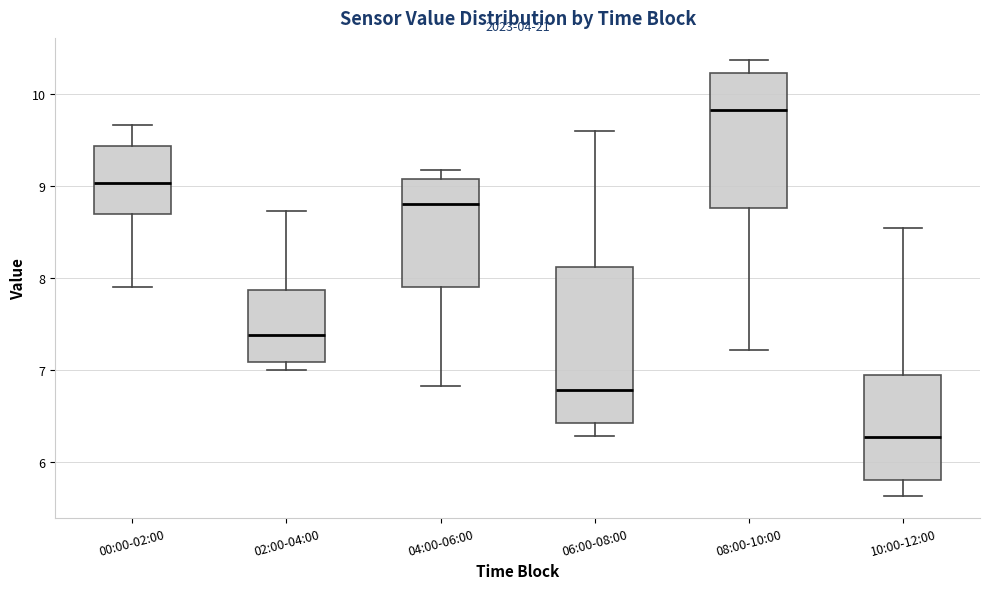

Where does the lower whisker of the box for 08:00-10:00 end on the y-axis? The values are not printed on the chart, so give them approximately, as read against the axis.

7.2